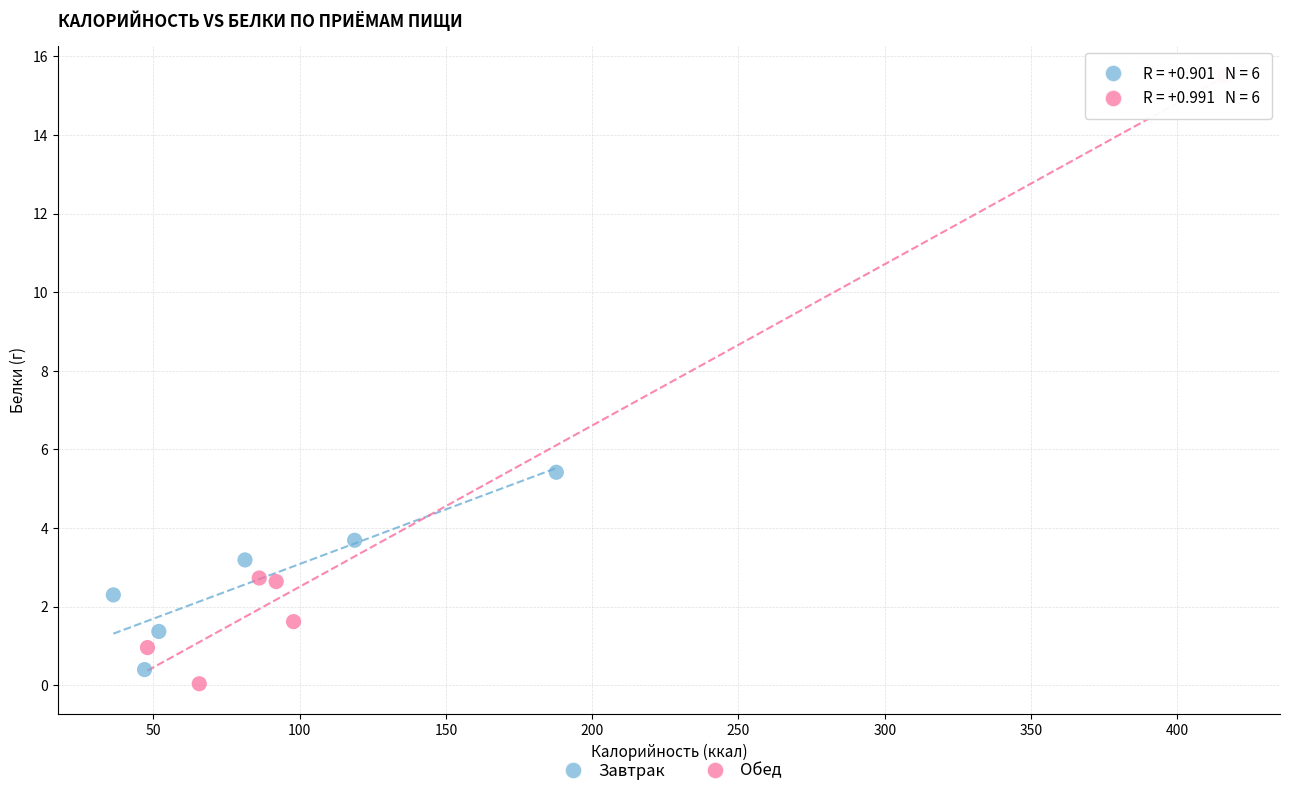

Which series contains the highest Y value?

Обед